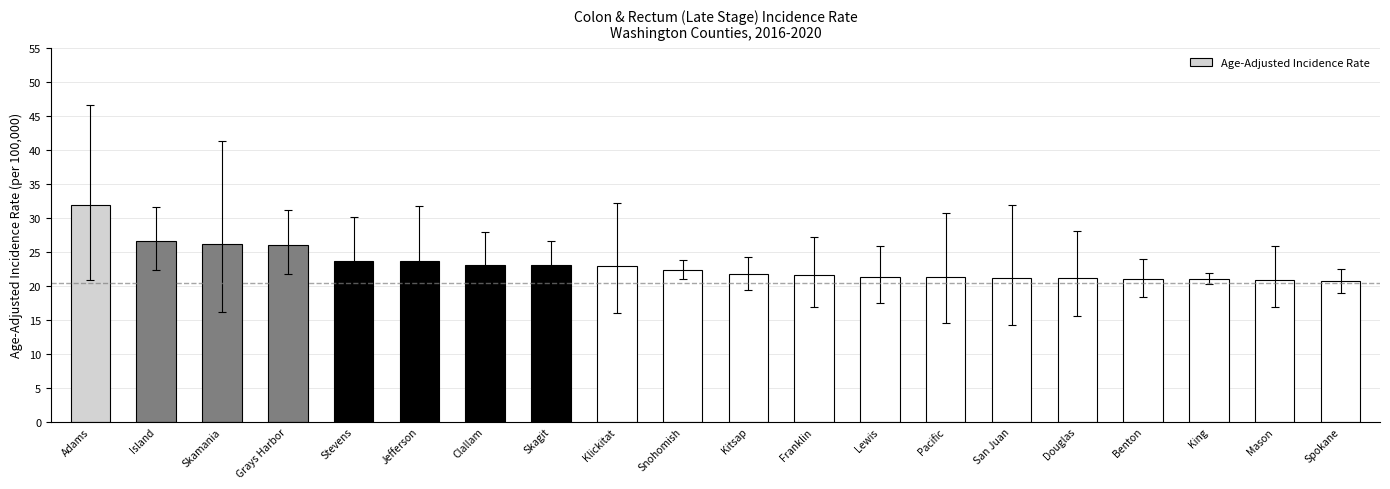

Read the value at Skamania.

26.2